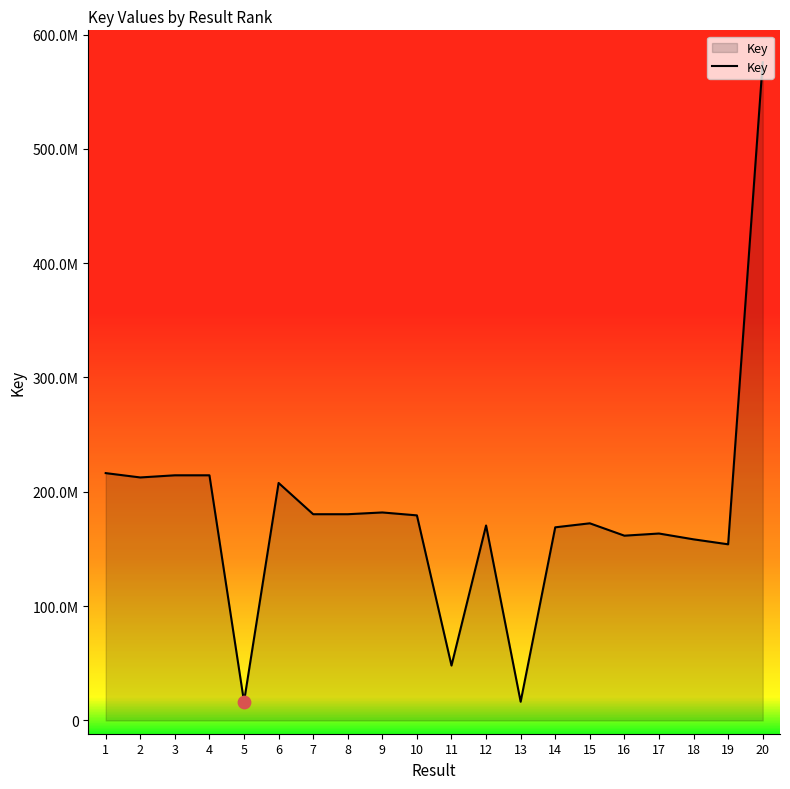

Approximately how many times larger is the value at 4 compared to 12?

1.3